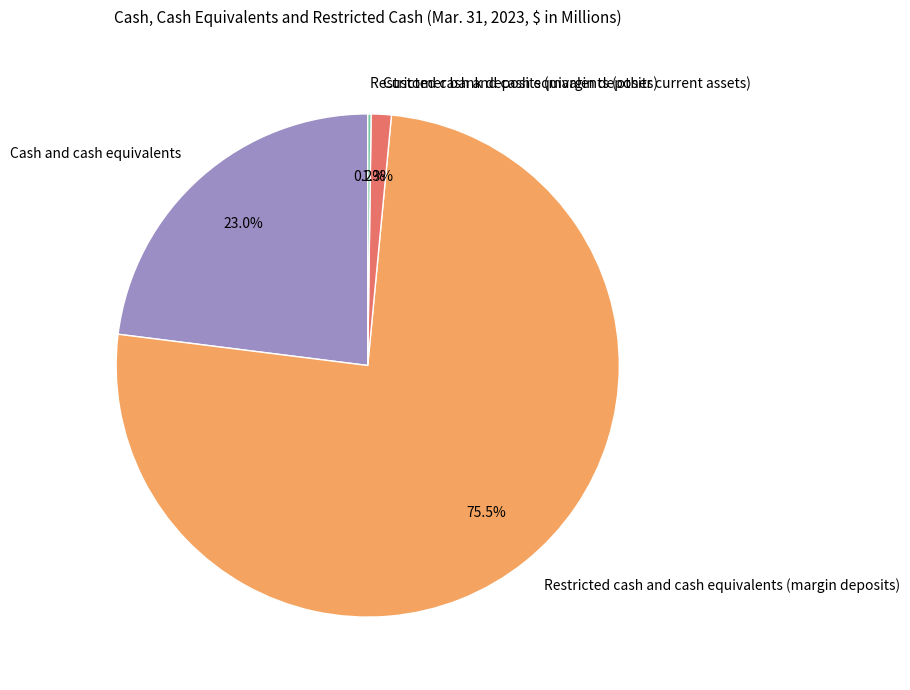

What percentage is NOT represented by Cash and cash equivalents?

77.0%